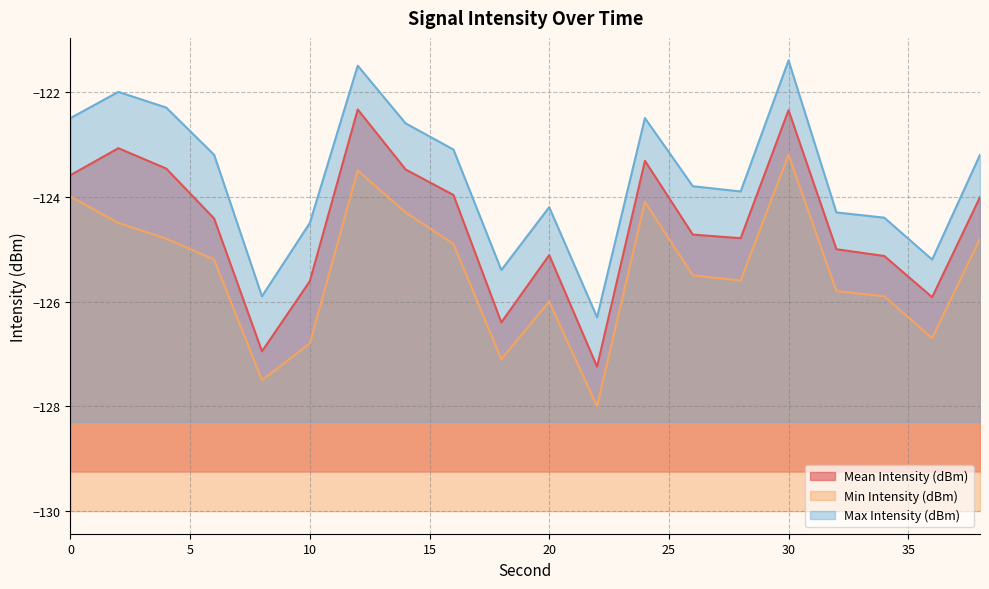

Rank the series at 28 from lowest to highest value.

Min Intensity (dBm), Mean Intensity (dBm), Max Intensity (dBm)